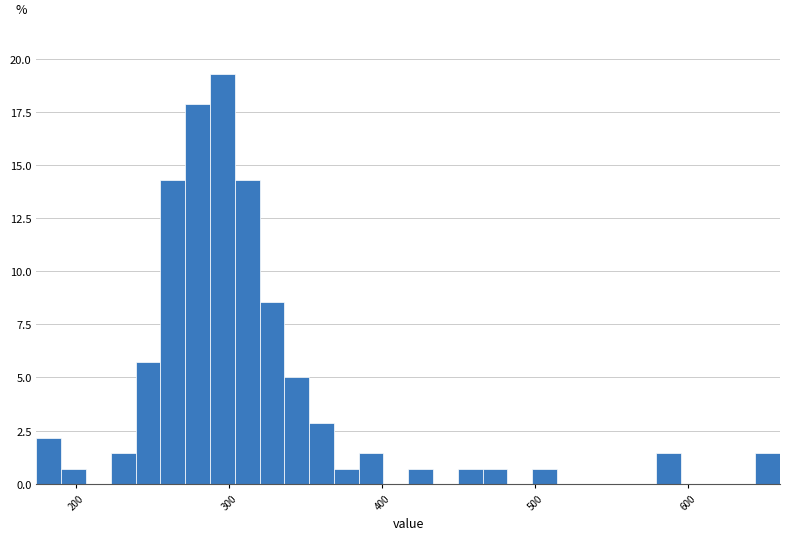

Read against the x-axis, roughly where is the centre of the tallest bar?

300